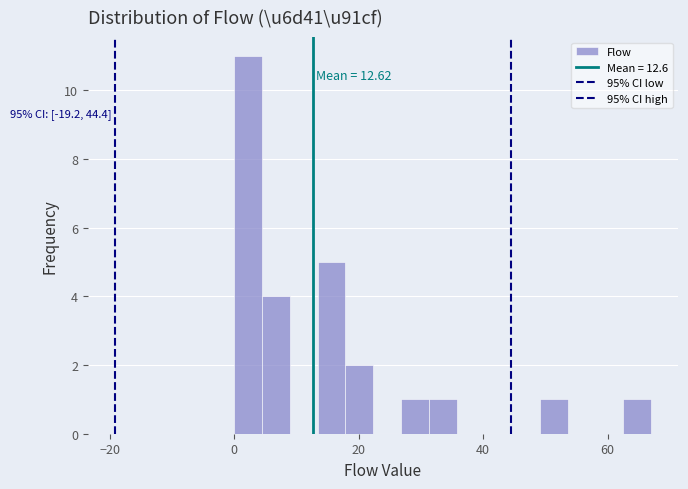

Around what value on the x-axis is the tallest bar? Give the approximate position of its centre, as read against the axis.

2